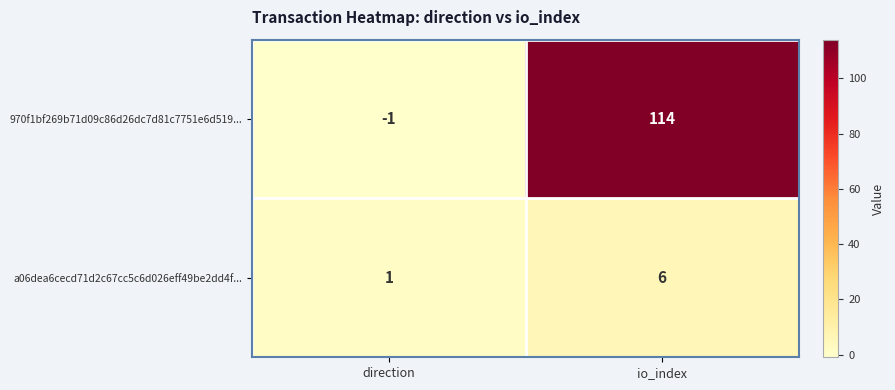

Which label corresponds to the largest value in the chart?

io_index